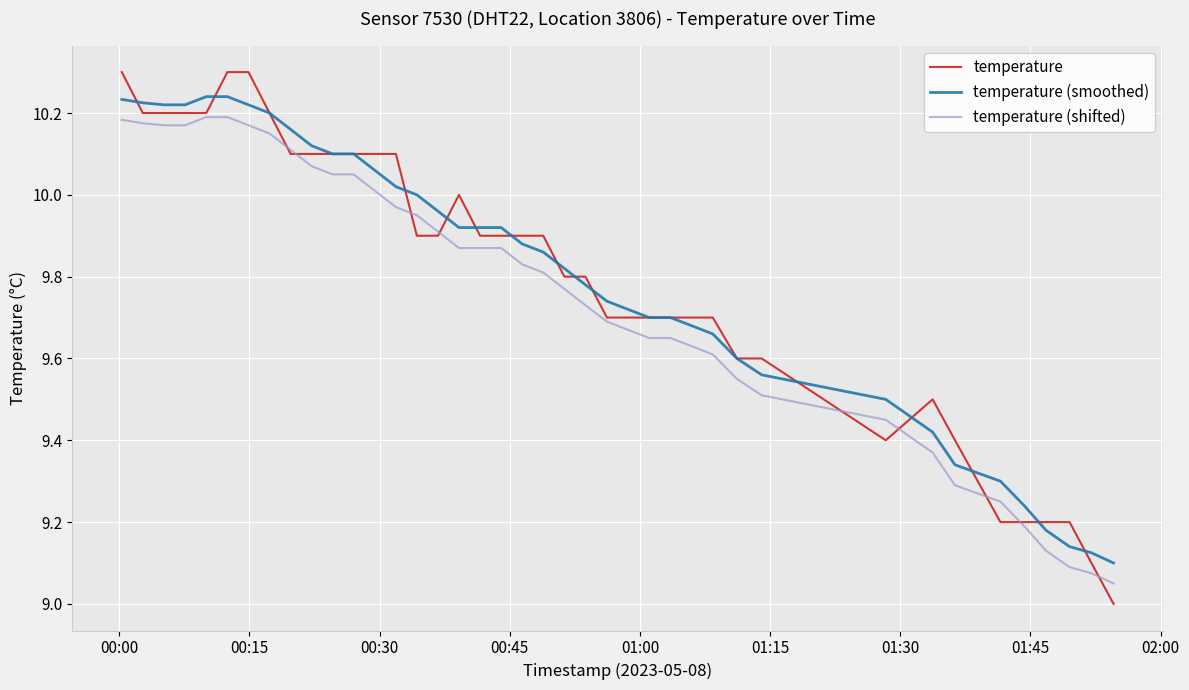

Which series ends up on top after the final intersection of temperature and temperature (shifted)?

temperature (shifted)